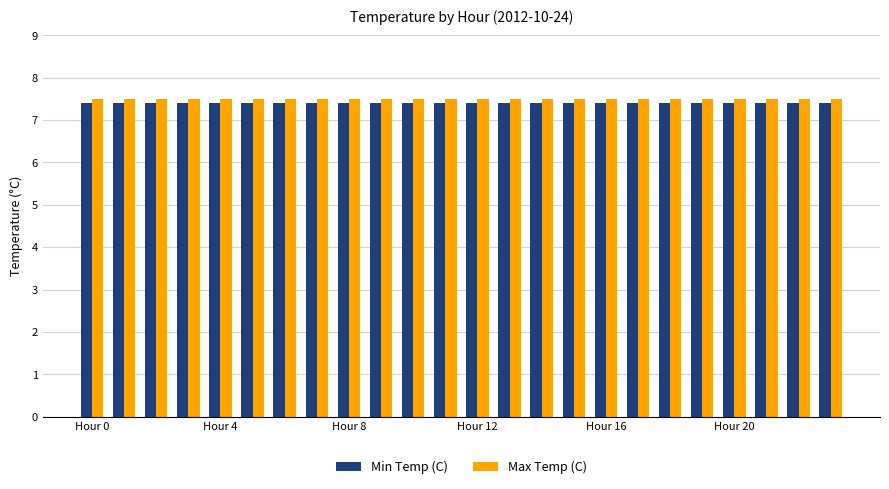

What is the highest value of the Min Temp (C) series?

7.4